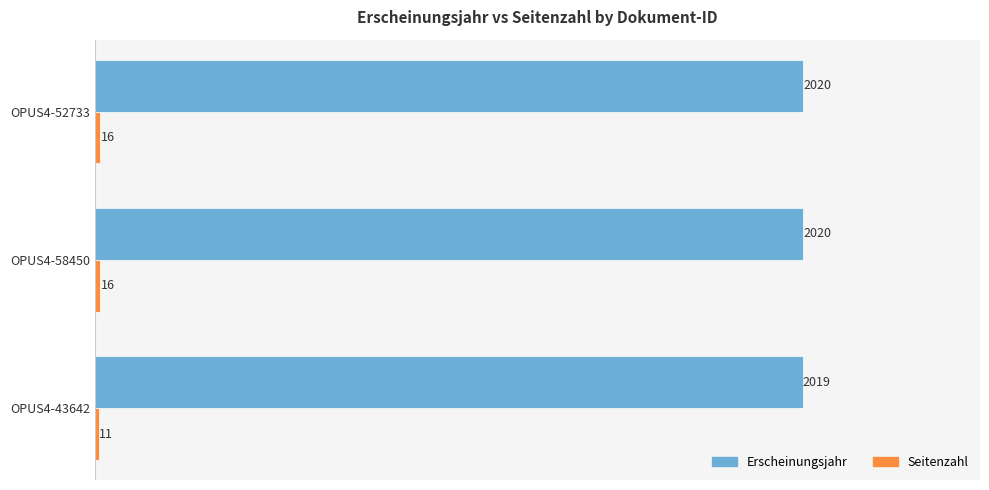

At how many categories does at least one series exceed 1339?

3